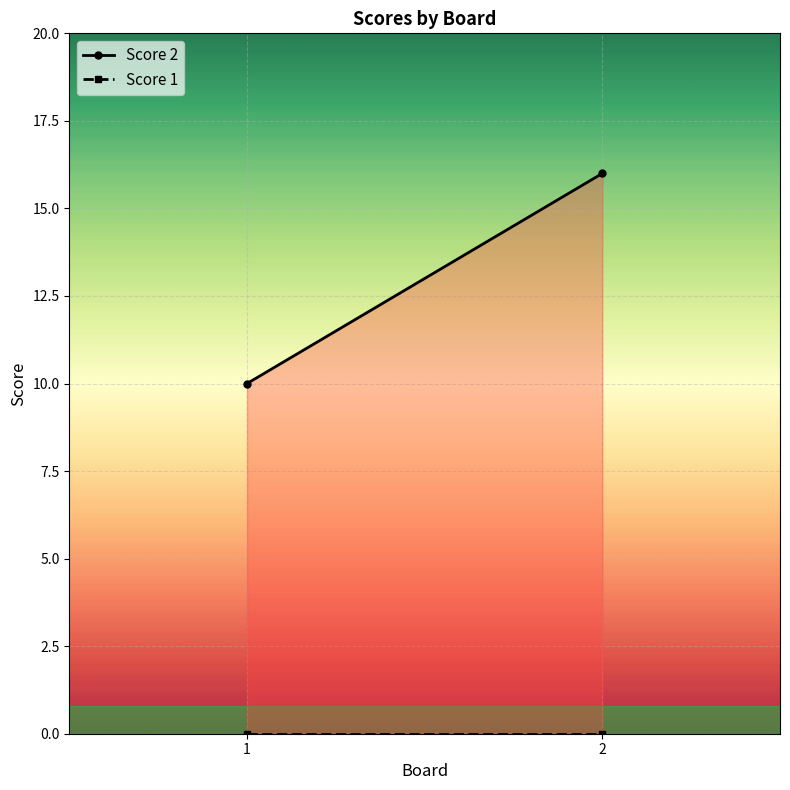

At which label does Score 2 reach its peak?

2